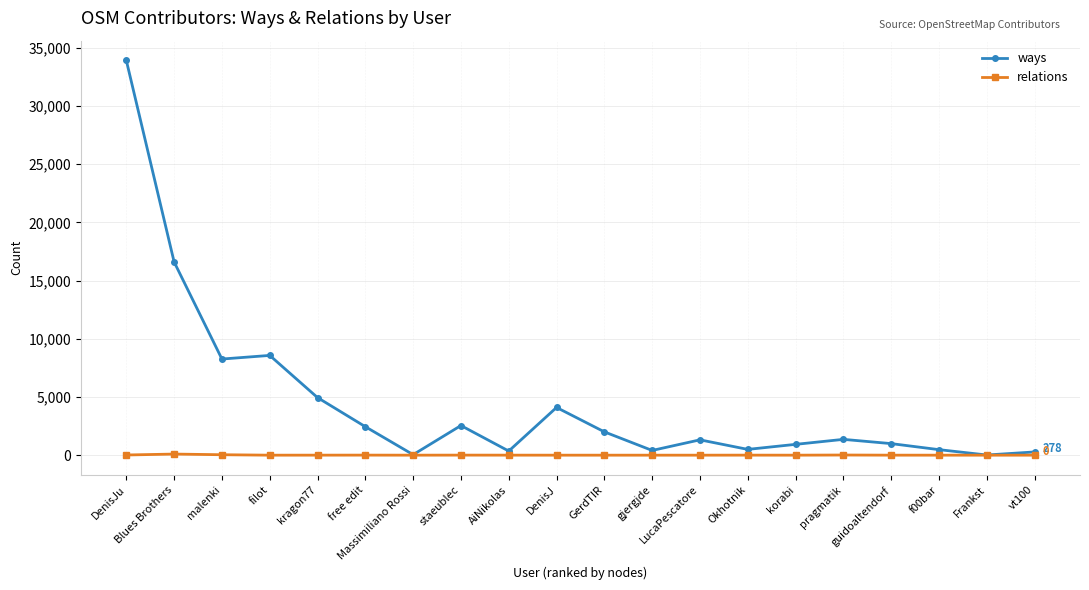

How many data points in relations are less than 1?

10